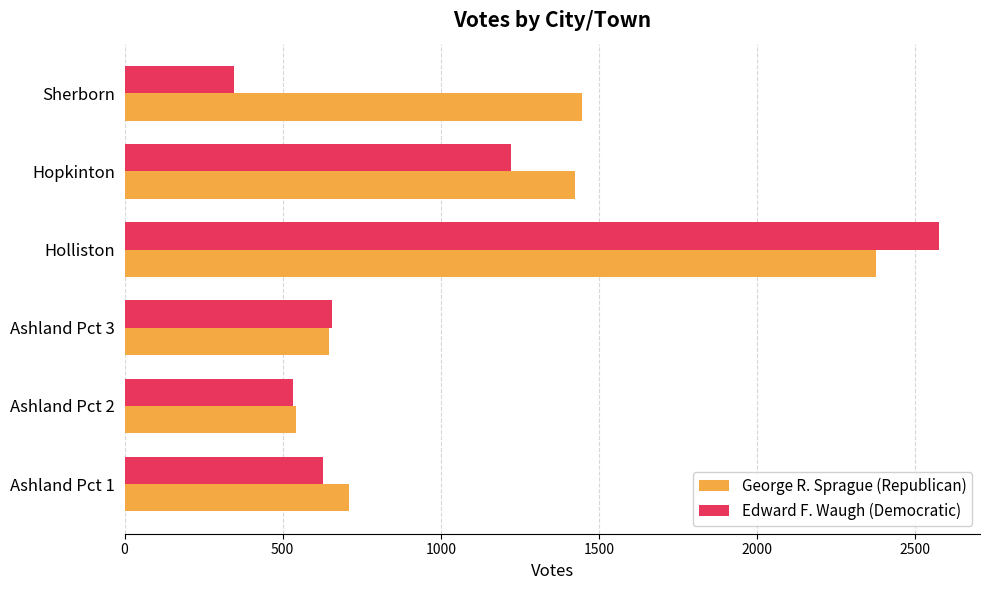

At which category does the chart reach its minimum across all series?

Sherborn